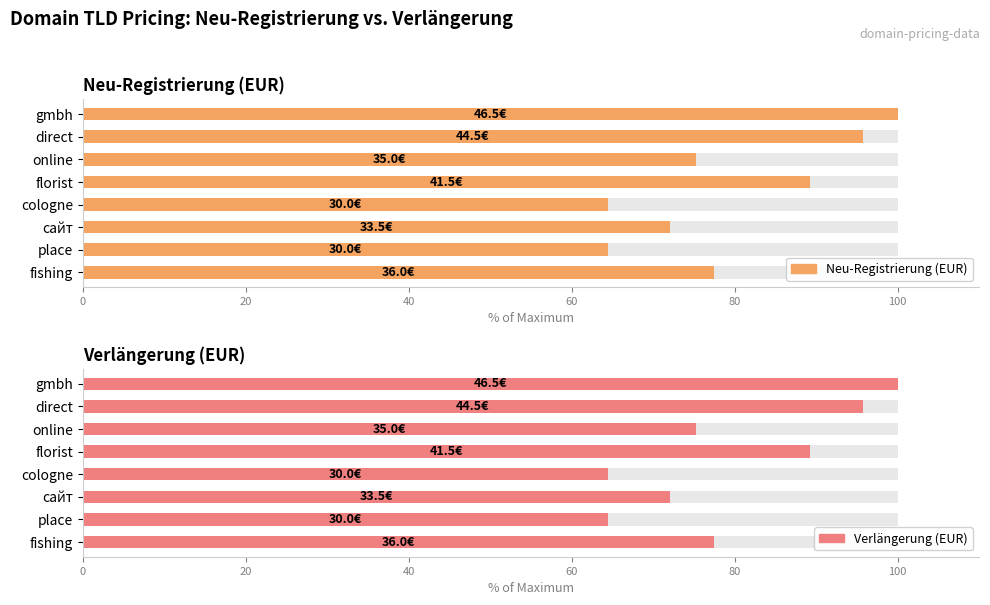

What is the total value across all series at florist?

178.5